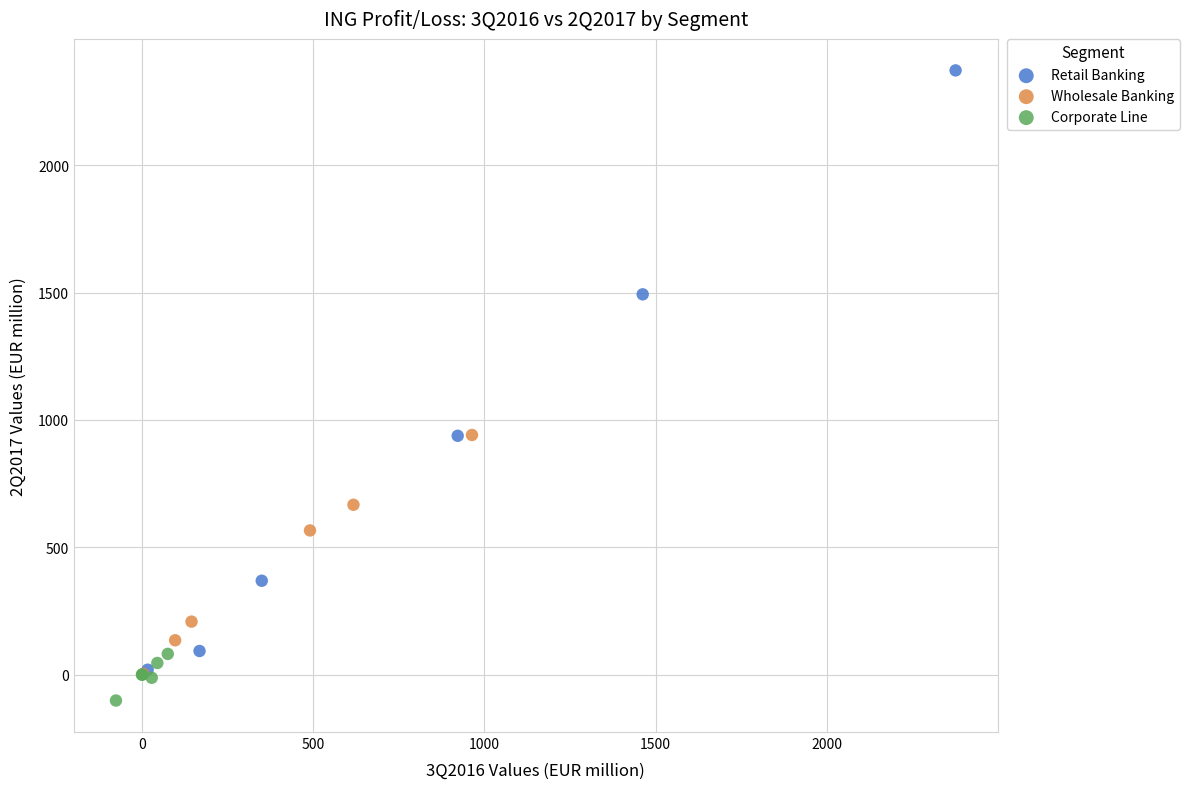

Which series contains the highest Y value?

Retail Banking